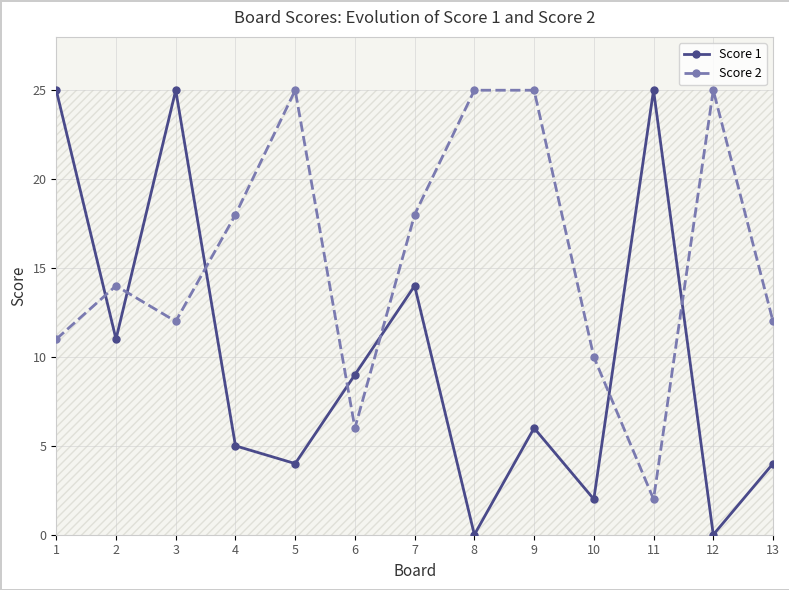

Does the chart display data point markers on the line(s)?

Yes